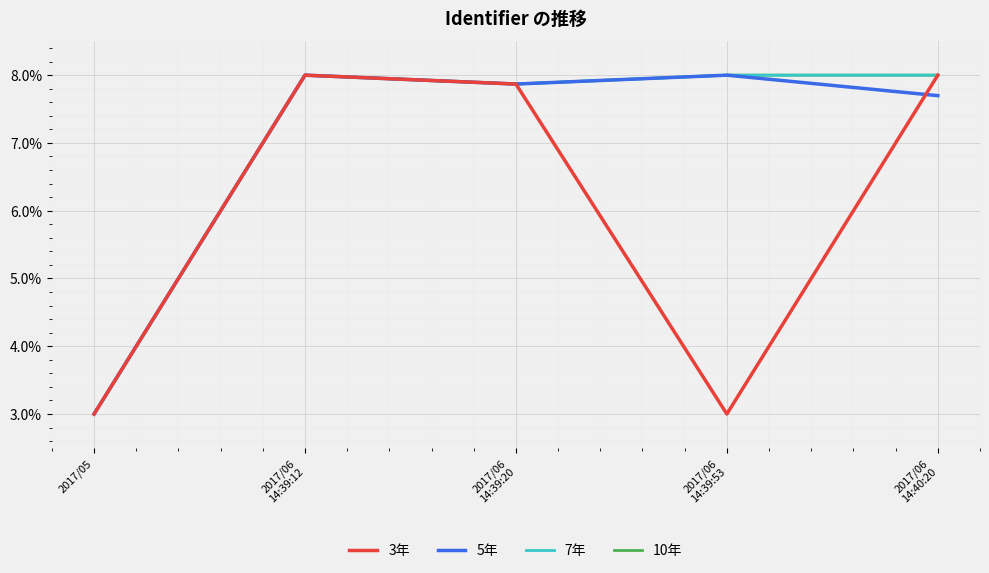

Reading right to left, transcribe all the data shown in this chart.

3年: 2017/06
14:40:20=8.0	2017/06
14:39:53=3.0	2017/06
14:39:20=7.9	2017/06
14:39:12=8.0	2017/05=3.0
5年: 2017/06
14:40:20=7.7	2017/06
14:39:53=8.0	2017/06
14:39:20=7.9	2017/06
14:39:12=8.0	2017/05=3.0
7年: 2017/06
14:40:20=8.0	2017/06
14:39:53=8.0	2017/06
14:39:20=7.9	2017/06
14:39:12=8.0	2017/05=3.0
10年: 2017/06
14:40:20=8.0	2017/06
14:39:53=8.0	2017/06
14:39:20=7.9	2017/06
14:39:12=8.0	2017/05=3.0